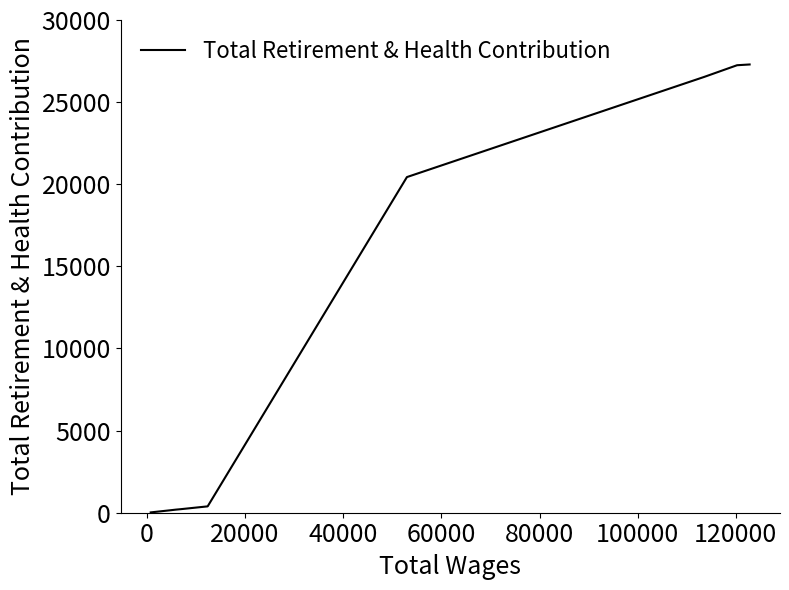

What is the difference between the maximum and minimum values?

27272